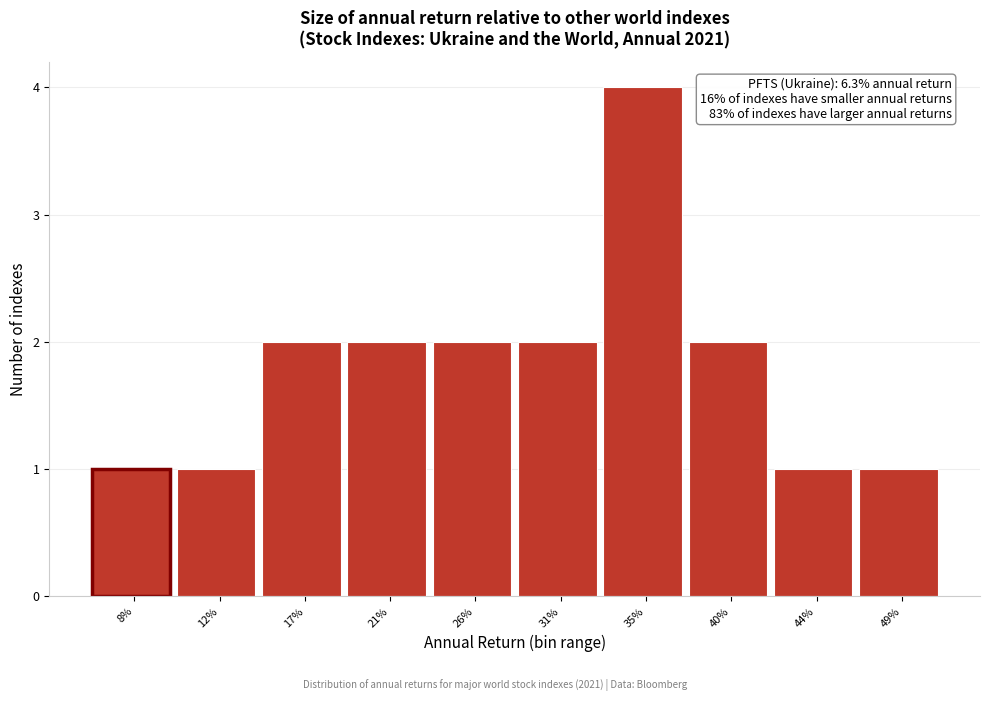

Reading right to left, what are all the values shown in this chart?

1	1	2	4	2	2	2	2	1	1